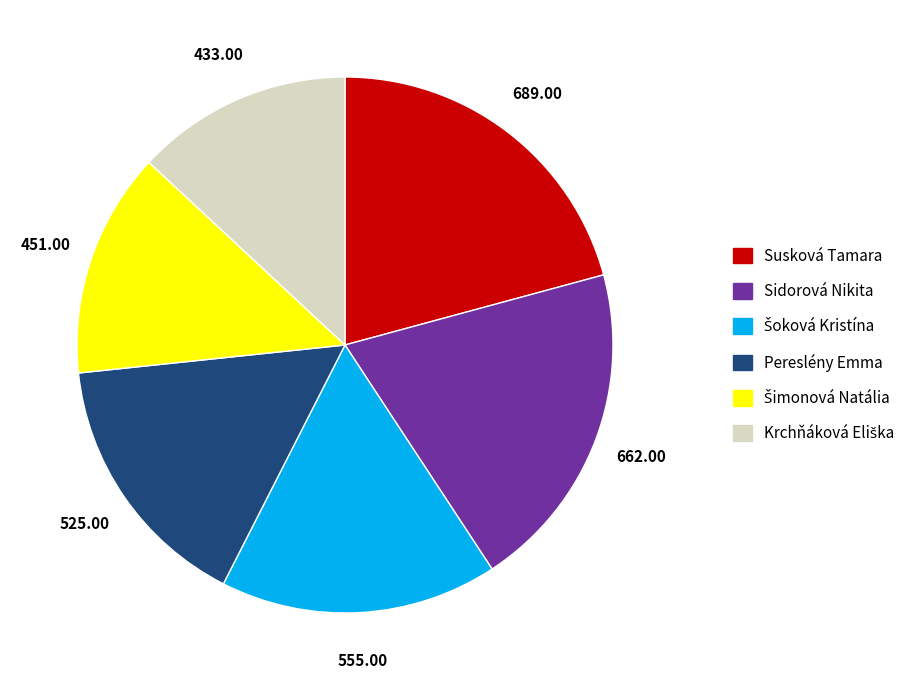

Which category has the biggest portion of the pie?

Susková Tamara